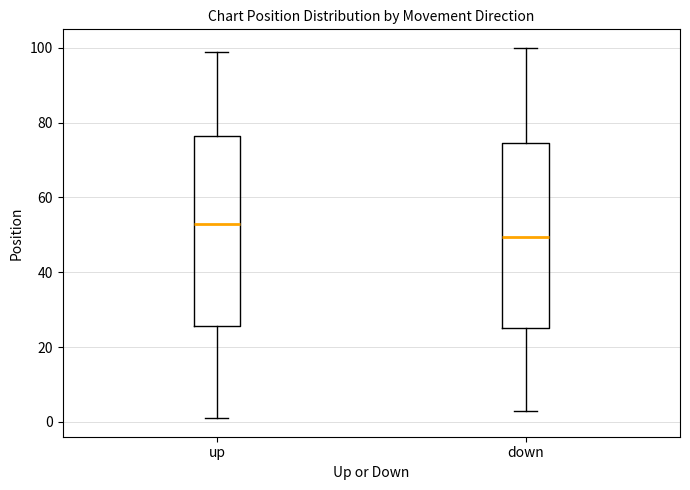

Which box's median line is the highest?

up